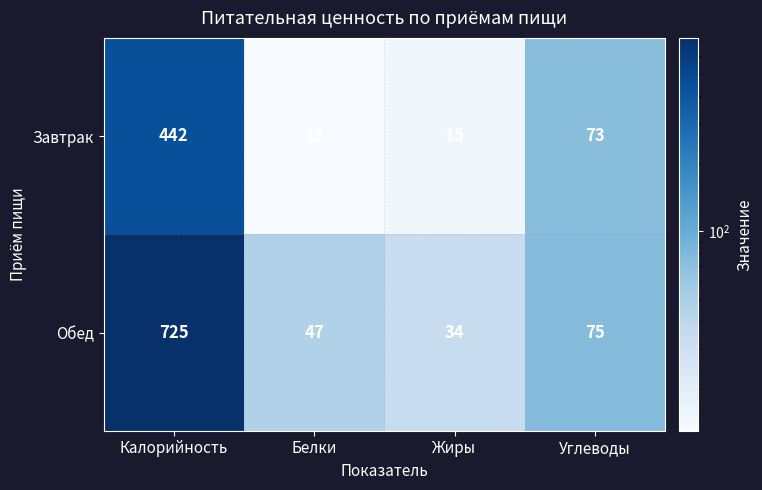

What is the difference between the Обед values at Калорийность and Жиры?

691